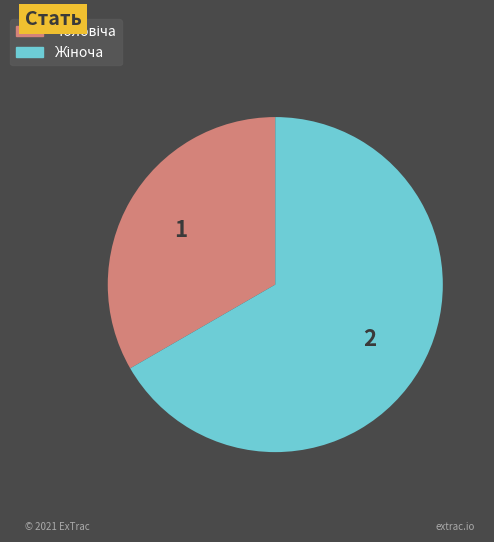

Does any single category account for the majority?

Yes